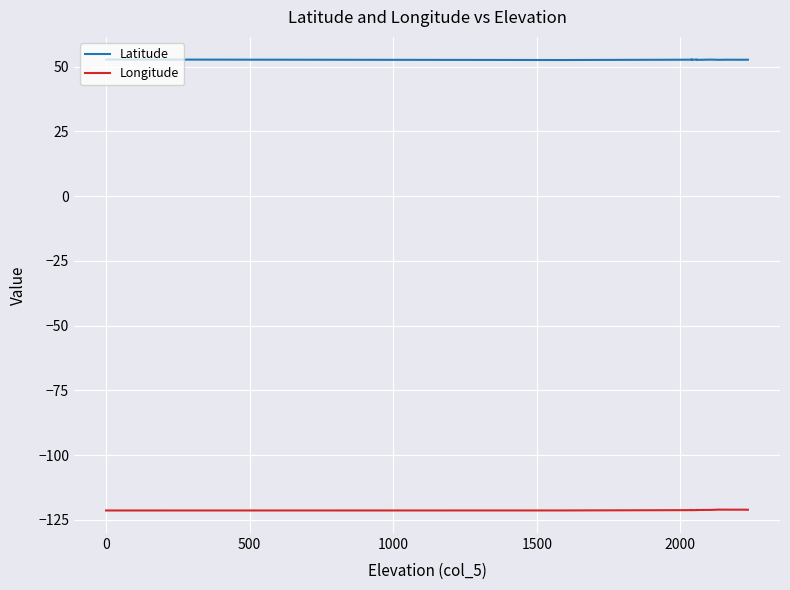

Between 2000 and 1500, which is larger?

2000